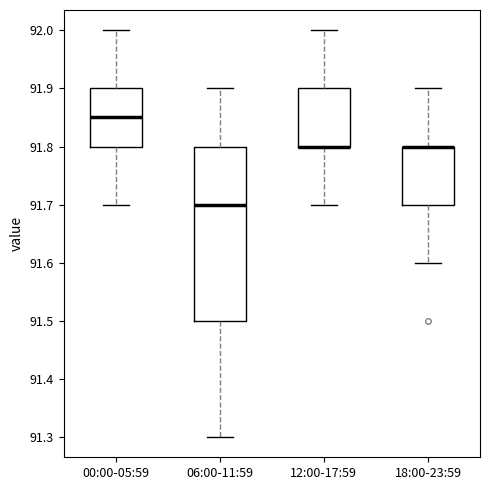

Reading left to right, read every box against the y-axis: the position of its median line, the range the box covers, and the ends of its whiskers. The values are not printed on the chart, so give them approximately, as read against the axis.

00:00-05:59: median 91.85, box 91.80 to 91.90, whiskers 91.70 to 92.00
06:00-11:59: median 91.70, box 91.50 to 91.80, whiskers 91.30 to 91.90
12:00-17:59: median 91.80 (drawn on the box's lower edge), box 91.80 to 91.90, whiskers 91.70 to 92.00
18:00-23:59: median 91.80 (drawn on the box's upper edge), box 91.70 to 91.80, whiskers 91.60 to 91.90